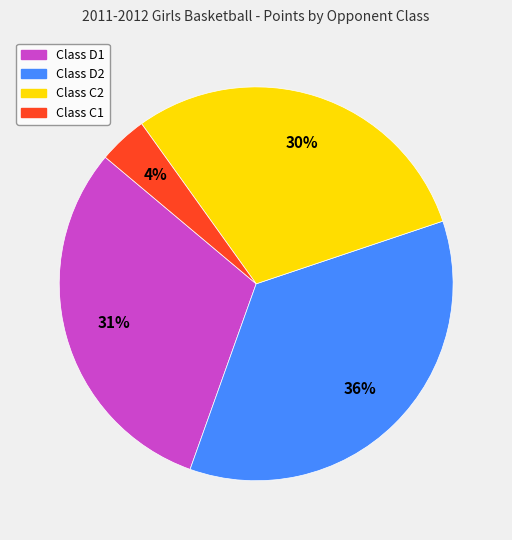

To the nearest percent, what is the difference between the largest and smallest slice percentages?

32%